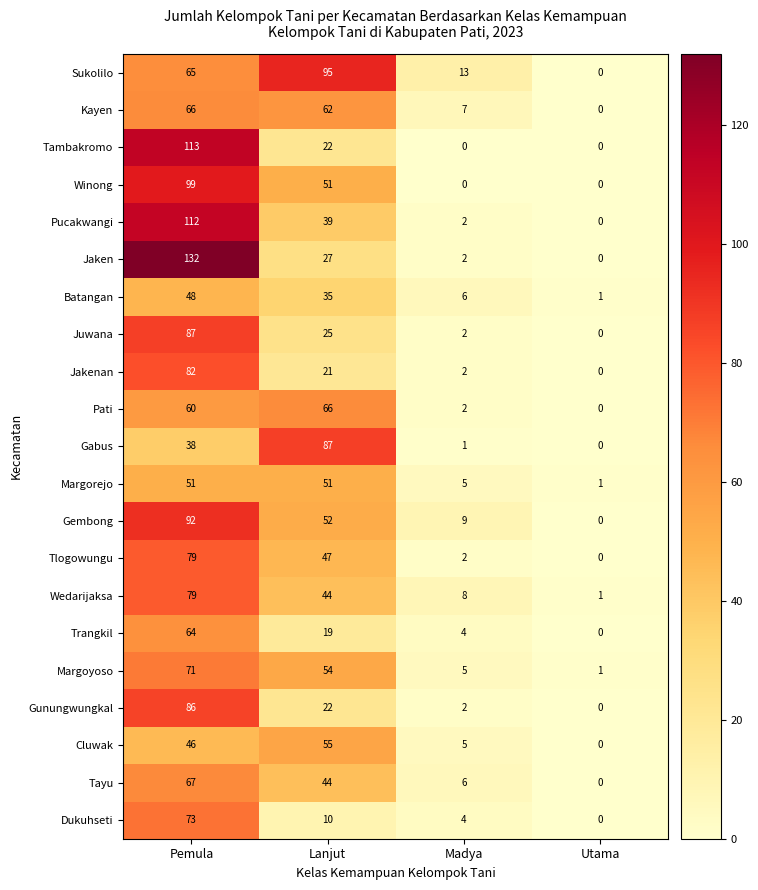

How many categories are shown in the chart?

4